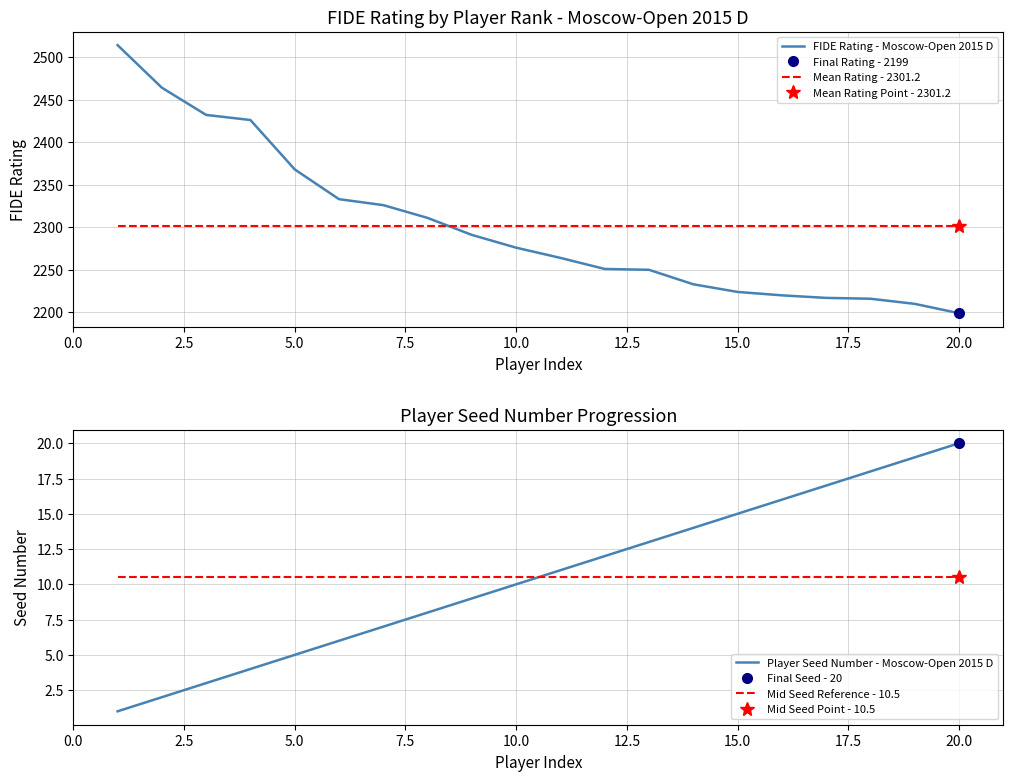

True or false: Mean Rating - 2301.2 and Mid Seed Reference - 10.5 intersect in this chart.

False